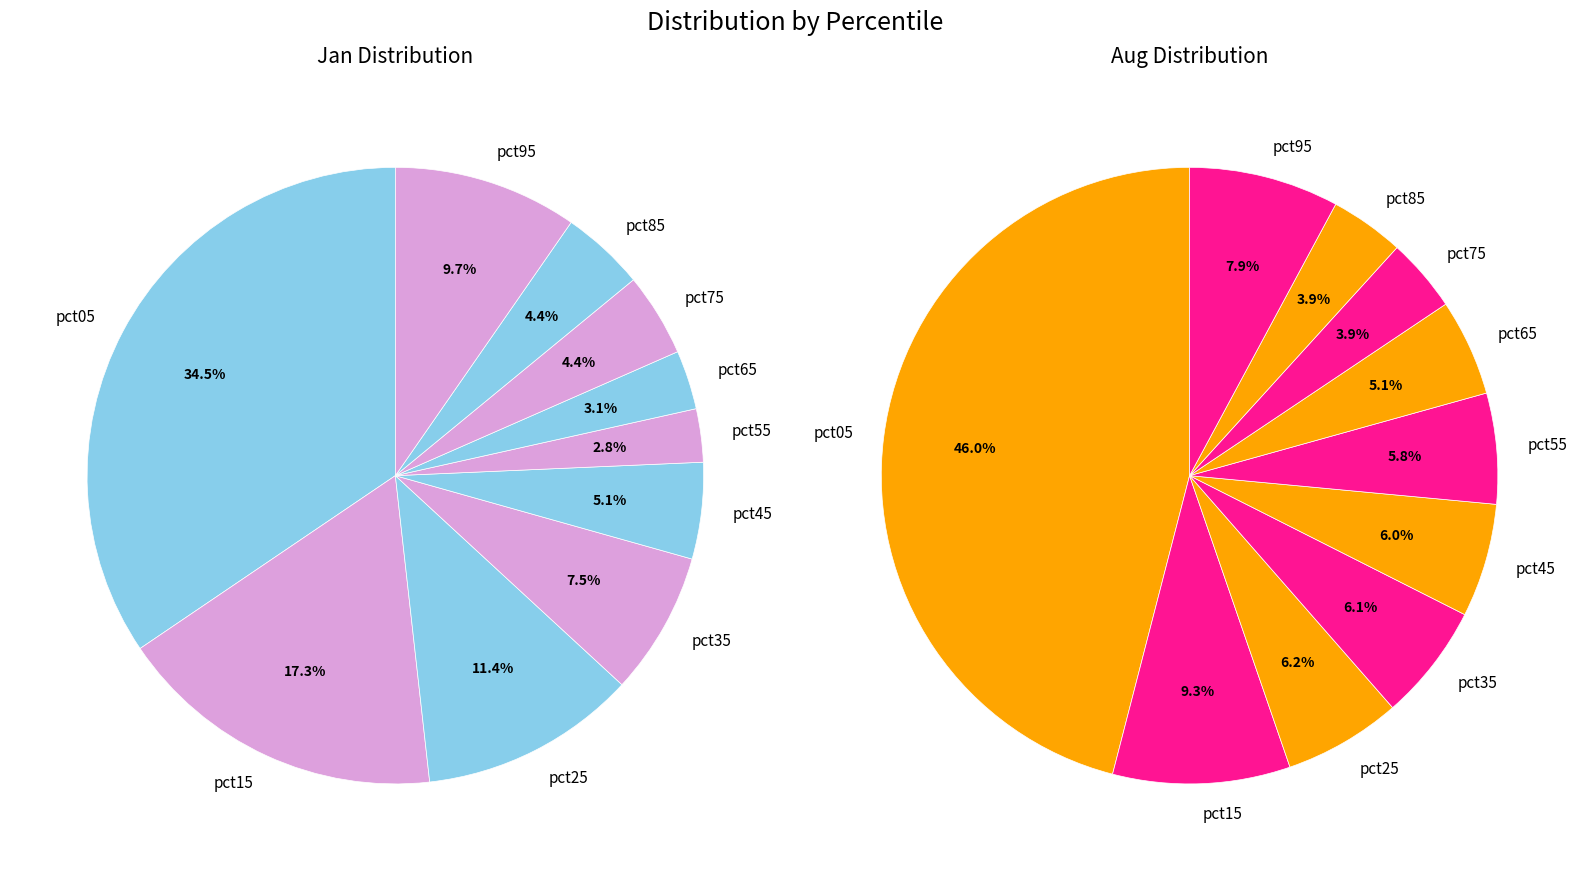

True or false: 7 accounts for 11% of the total.

False